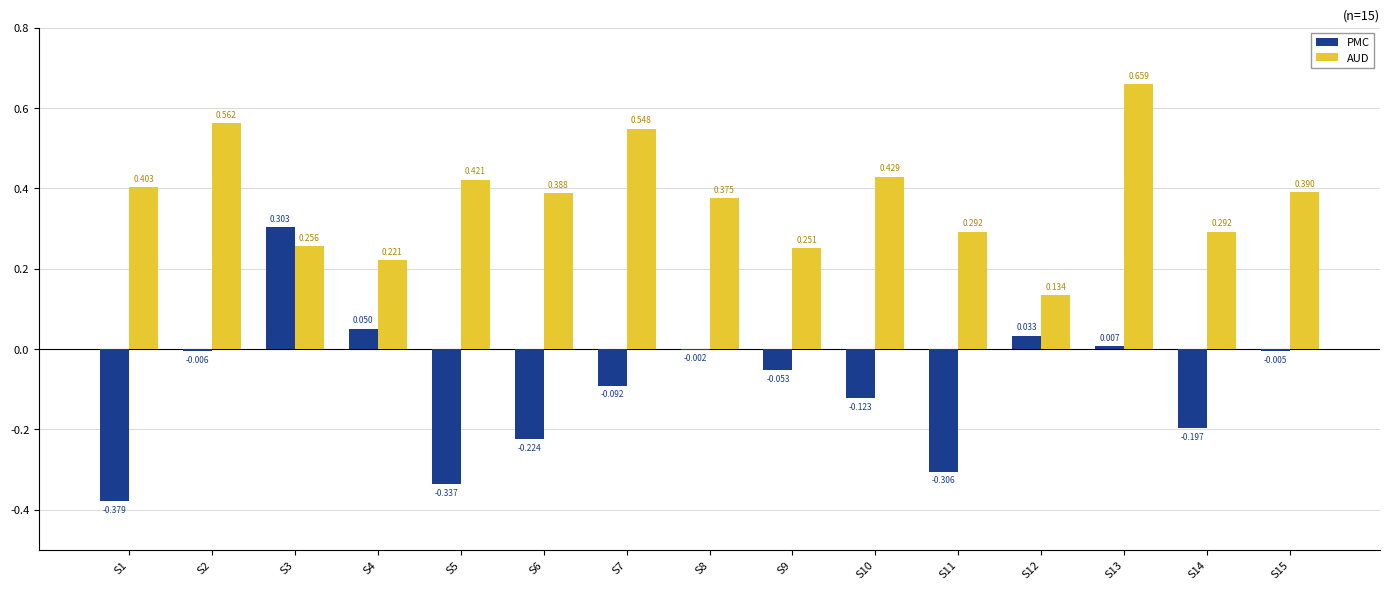

Which series has the largest total across all categories?

AUD